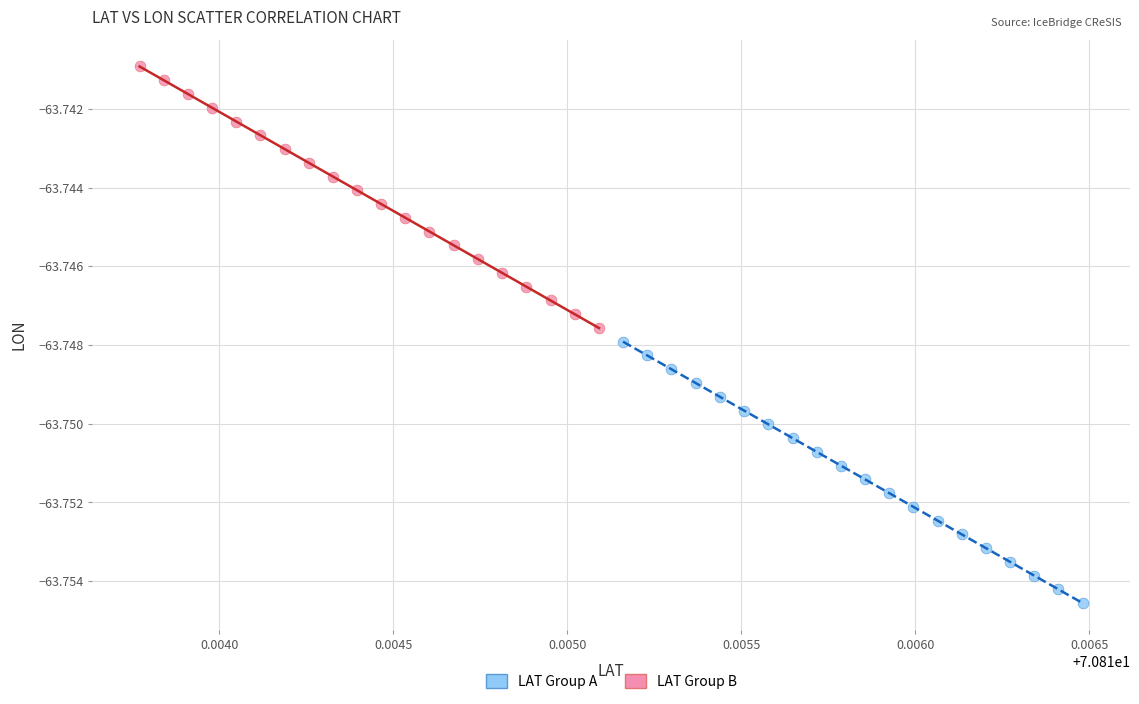

Which series reaches the minimum Y coordinate?

LAT Group A